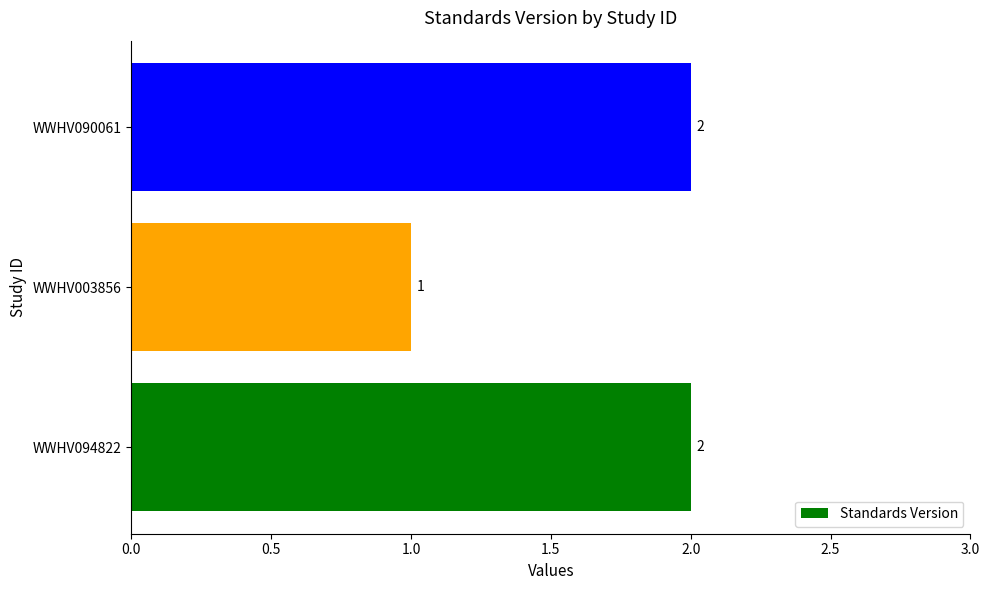

Reading bottom to top, transcribe all the data shown in this chart.

2	1	2